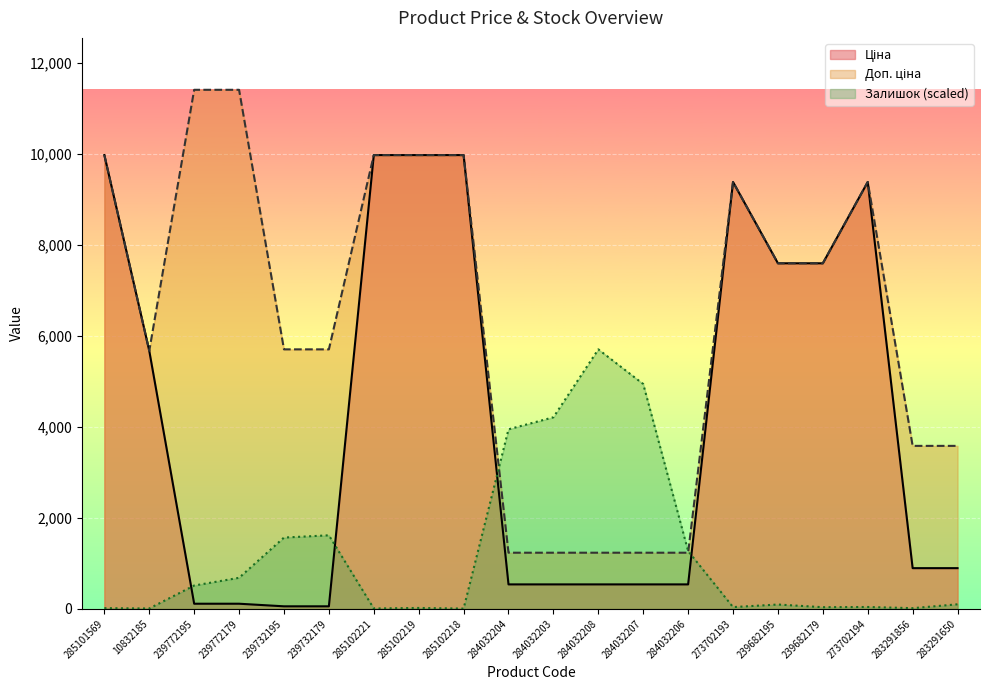

Which series changed the most between 285102218 and 284032204?

Ціна